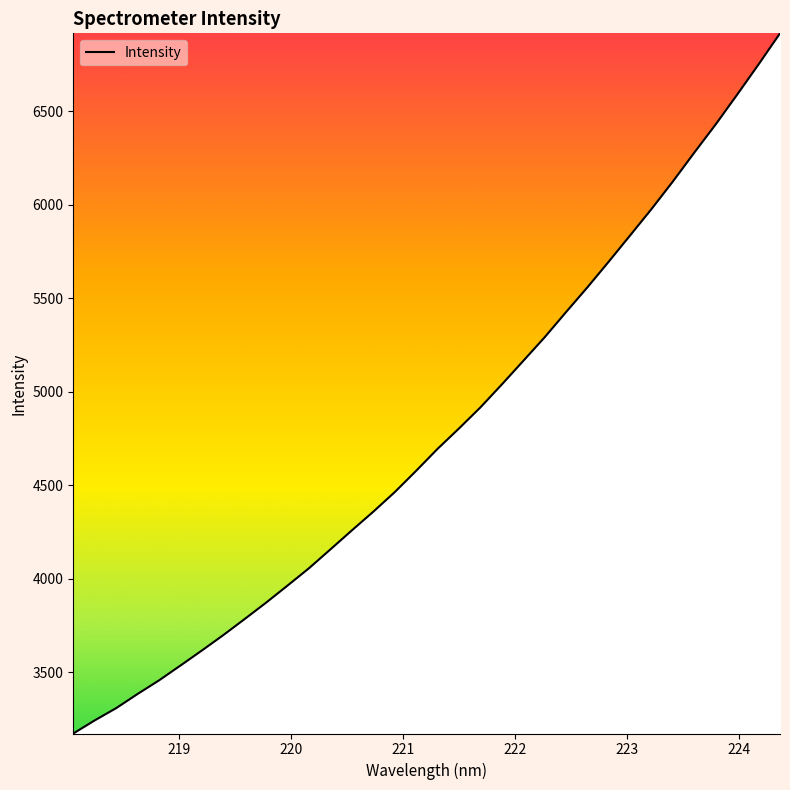

What is the smallest value displayed?

3171.2